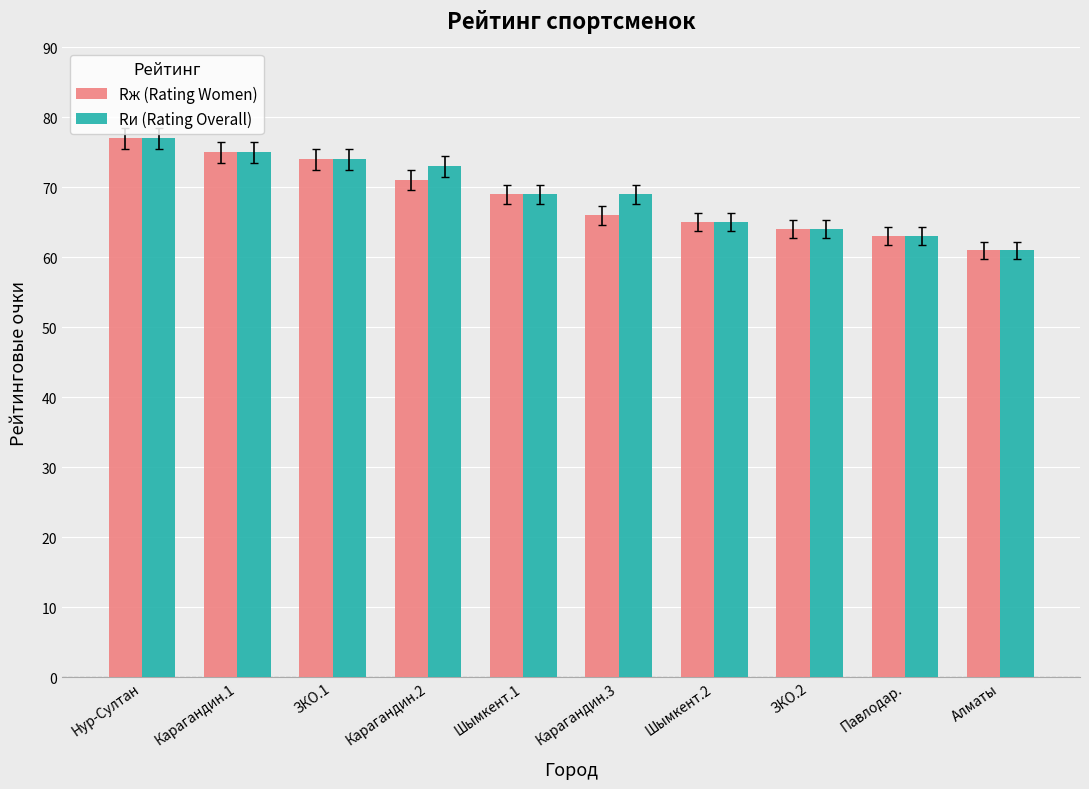

What is the total value across all series at Шымкент.1?

138